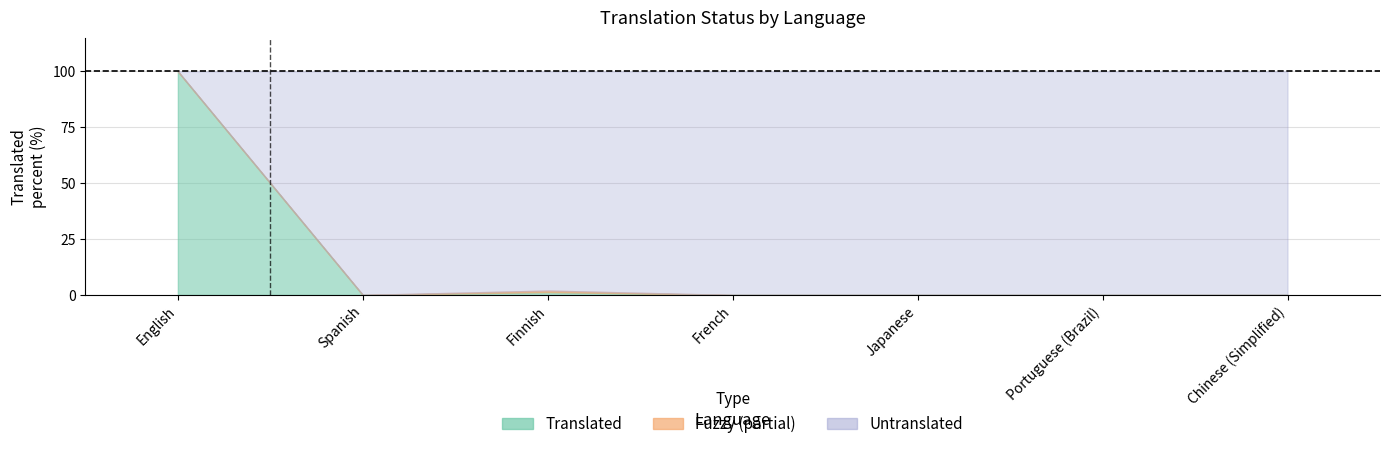

True or false: fuzzy has a value of 0.0 at Chinese (Simplified).

True